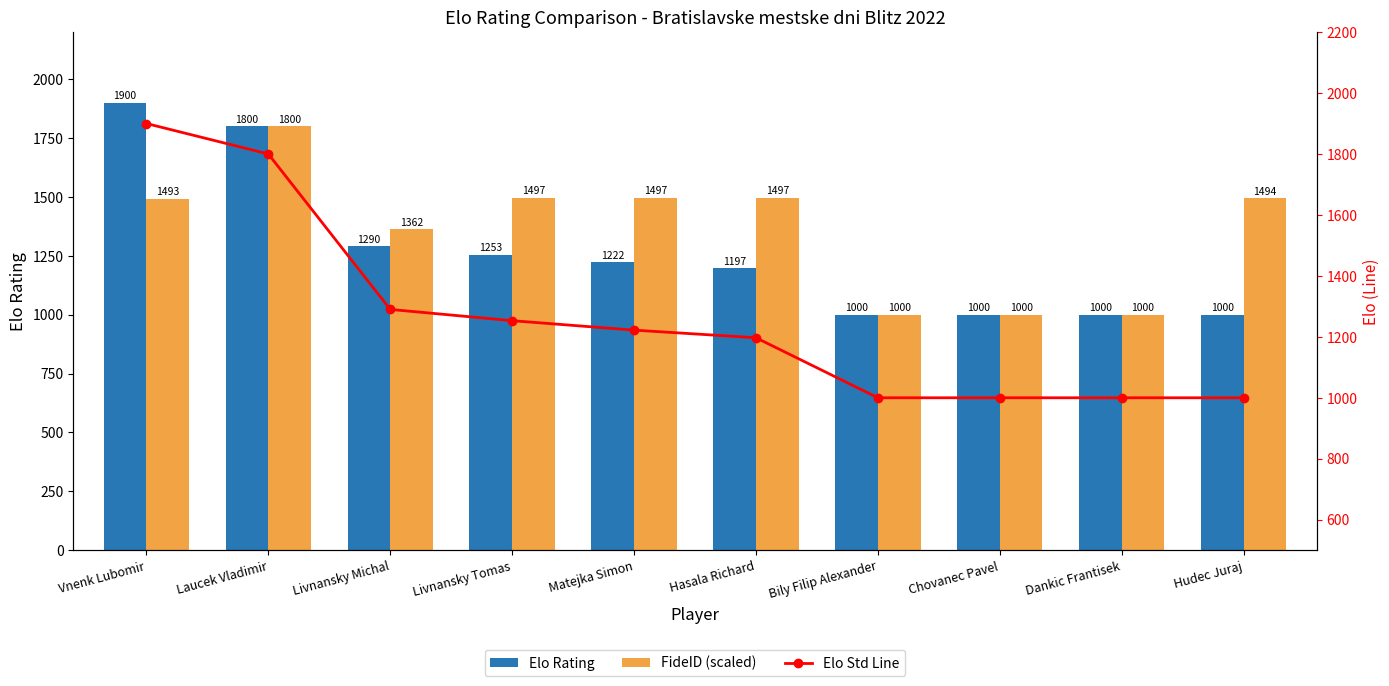

How many data points in Elo Rating are above 1222?

4